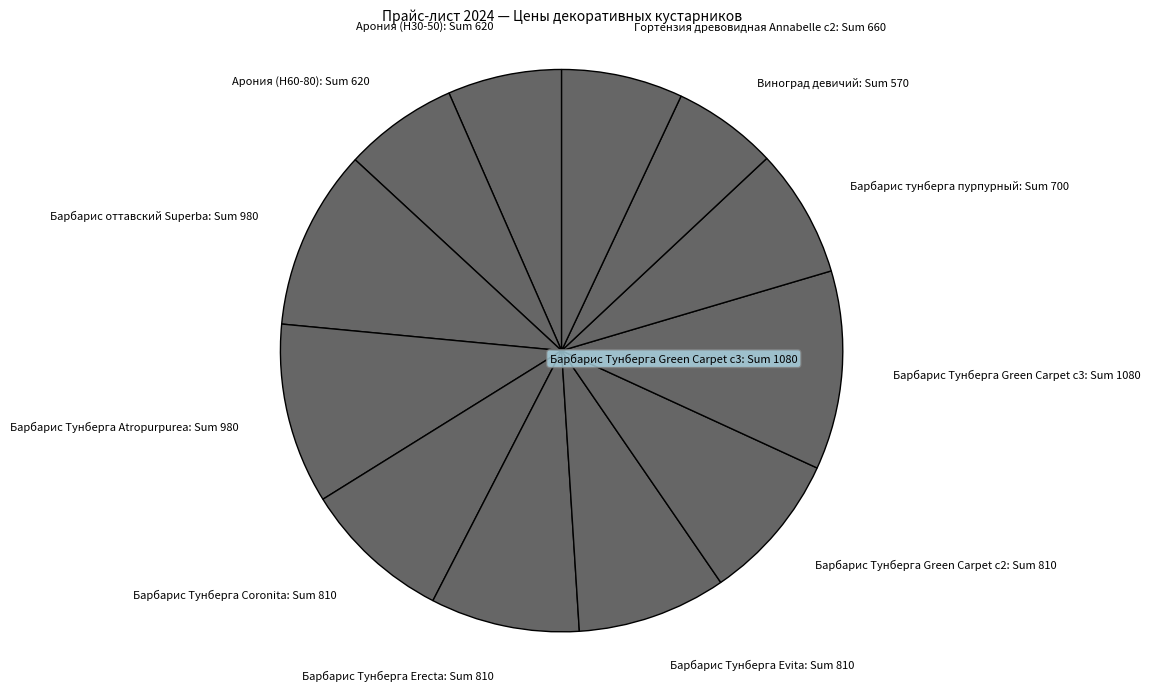

Is there a majority slice in this chart?

No